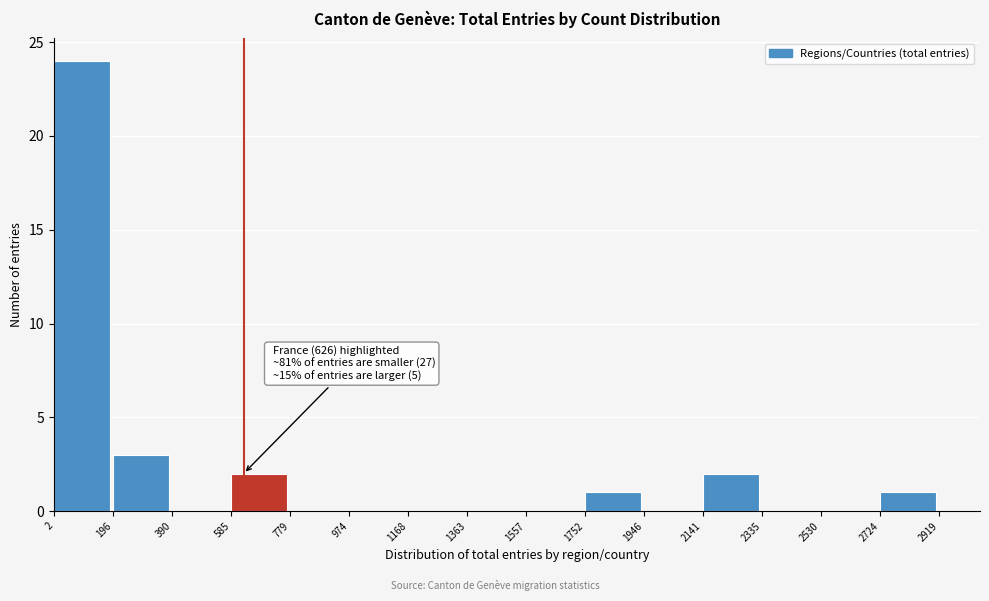

Over which range of the x-axis is the bar tallest?

2 to 196